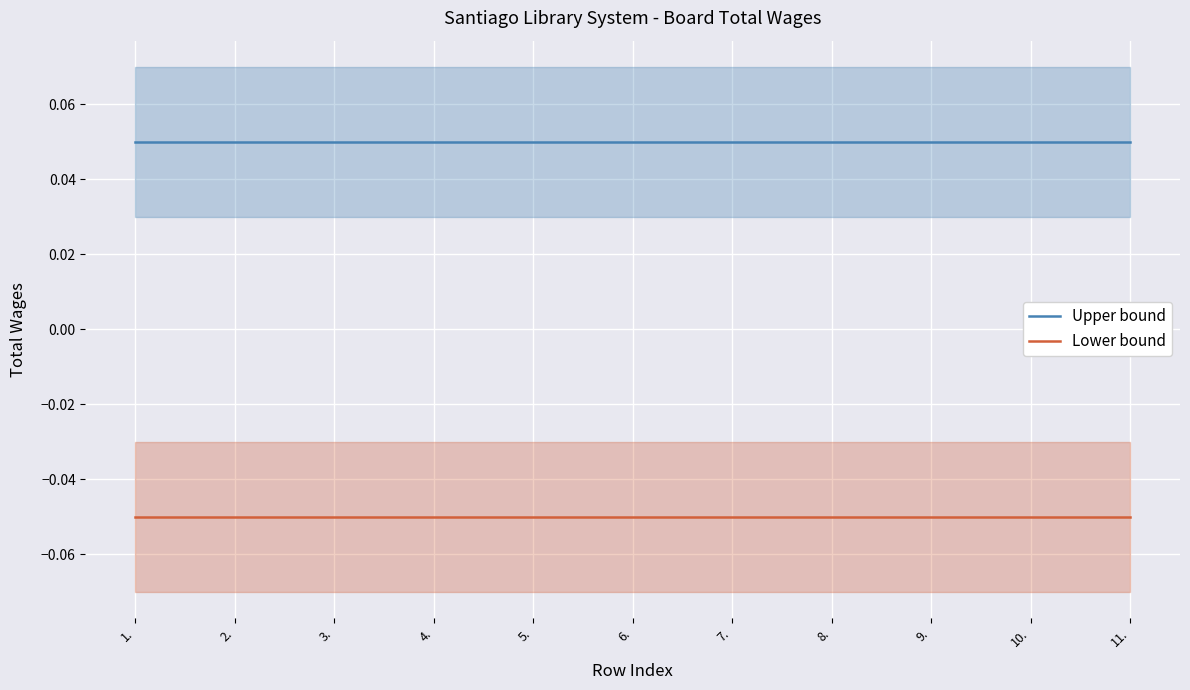

True or false: Lower bound and Upper bound cross at least once.

False